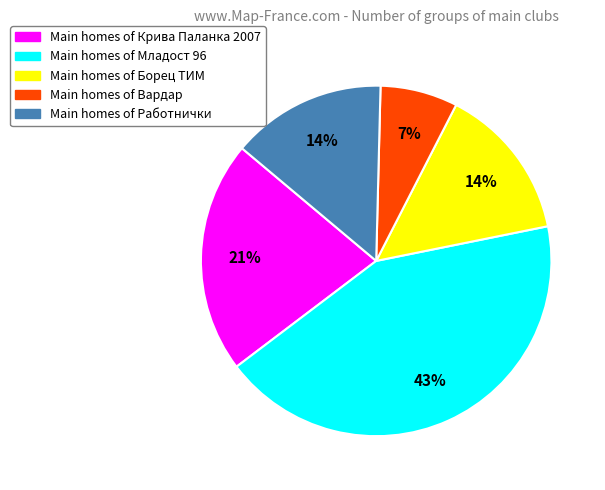

Which slice is the largest?

Main homes of Младост 96